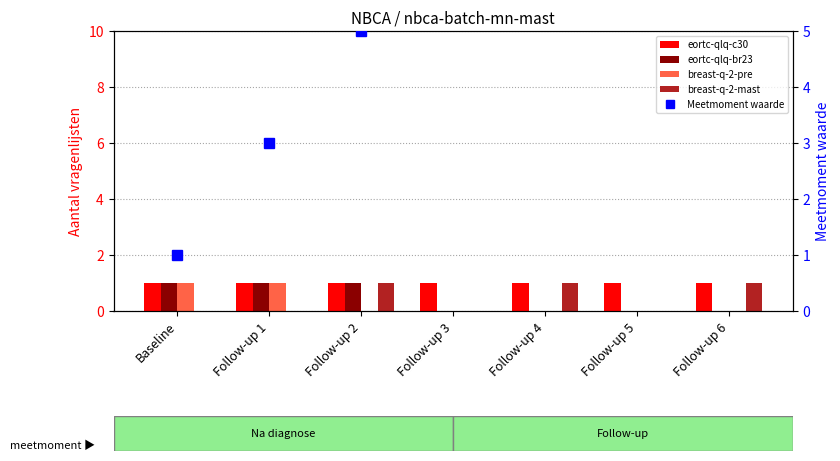

Does the chart contain stacked bars?

No